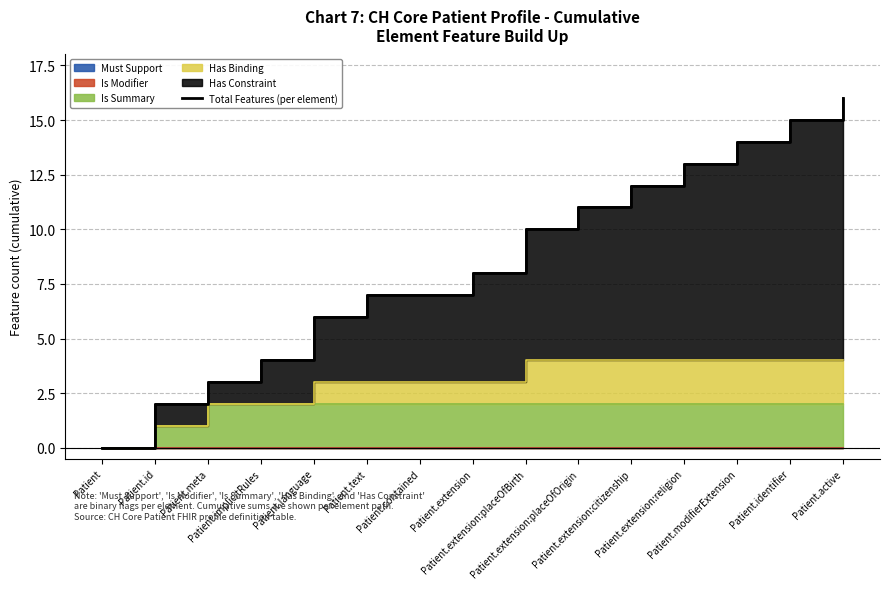

What is the ratio of the value at Patient.extension:placeOfBirth to the value at Patient.extension?

1.2